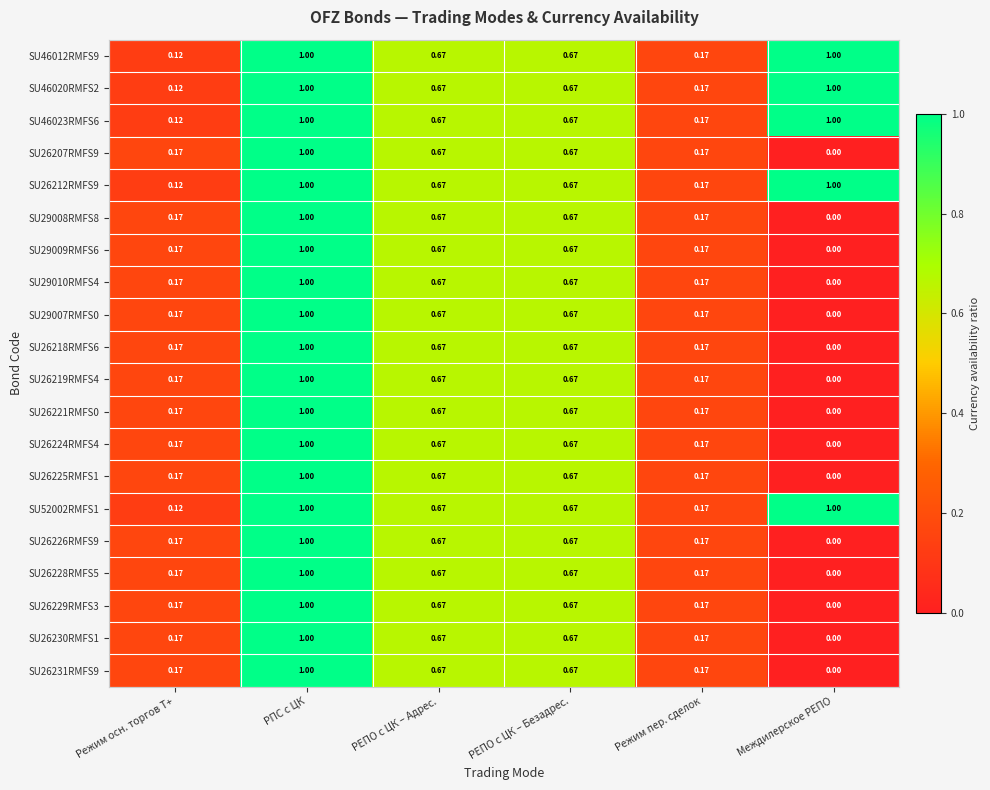

At which label does SU26226RMFS9 reach its peak?

РПС с ЦК